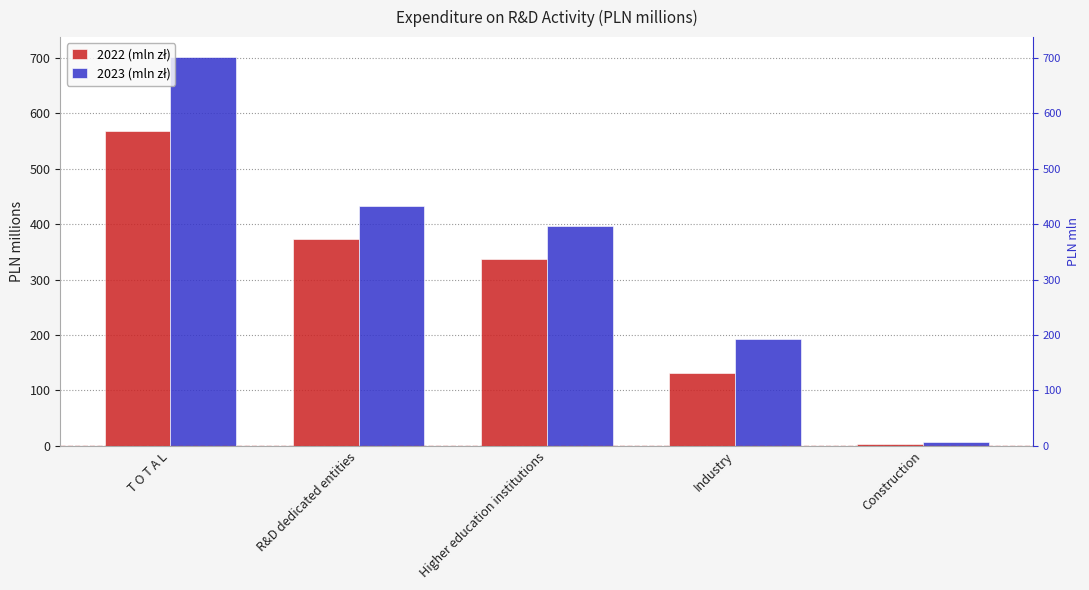

What are all the series names shown in the legend?

2022 (mln zł), 2023 (mln zł)